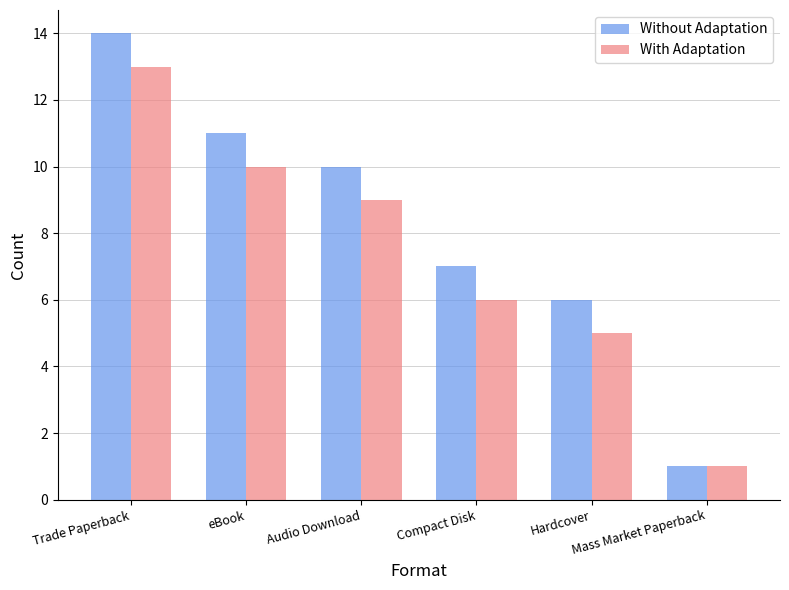

Reading left to right, what are all the values shown in this chart?

Without Adaptation: 14	11	10	7	6	1
With Adaptation: 13	10	9	6	5	1